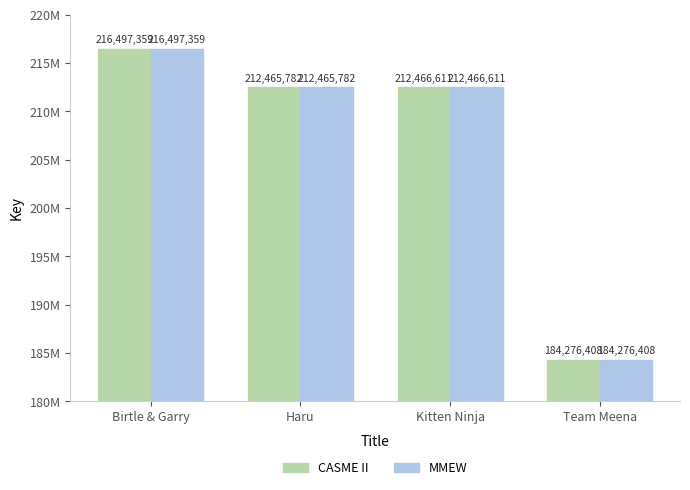

Does the chart contain stacked bars?

No